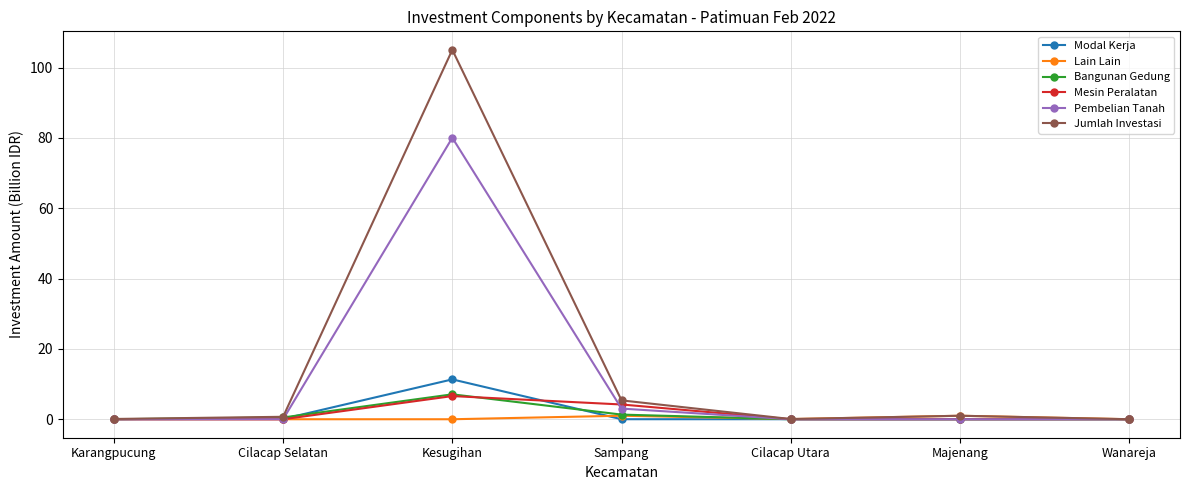

What is the greatest value displayed?

105.1